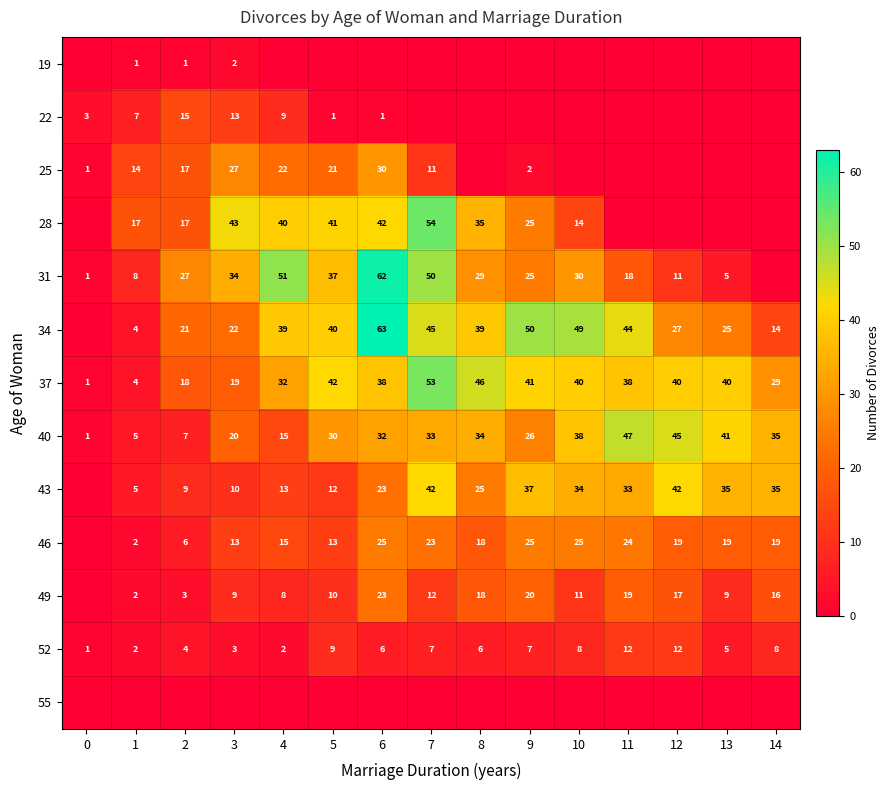

Is the value of 52 at 5 greater than the value of 37 at 10?

No